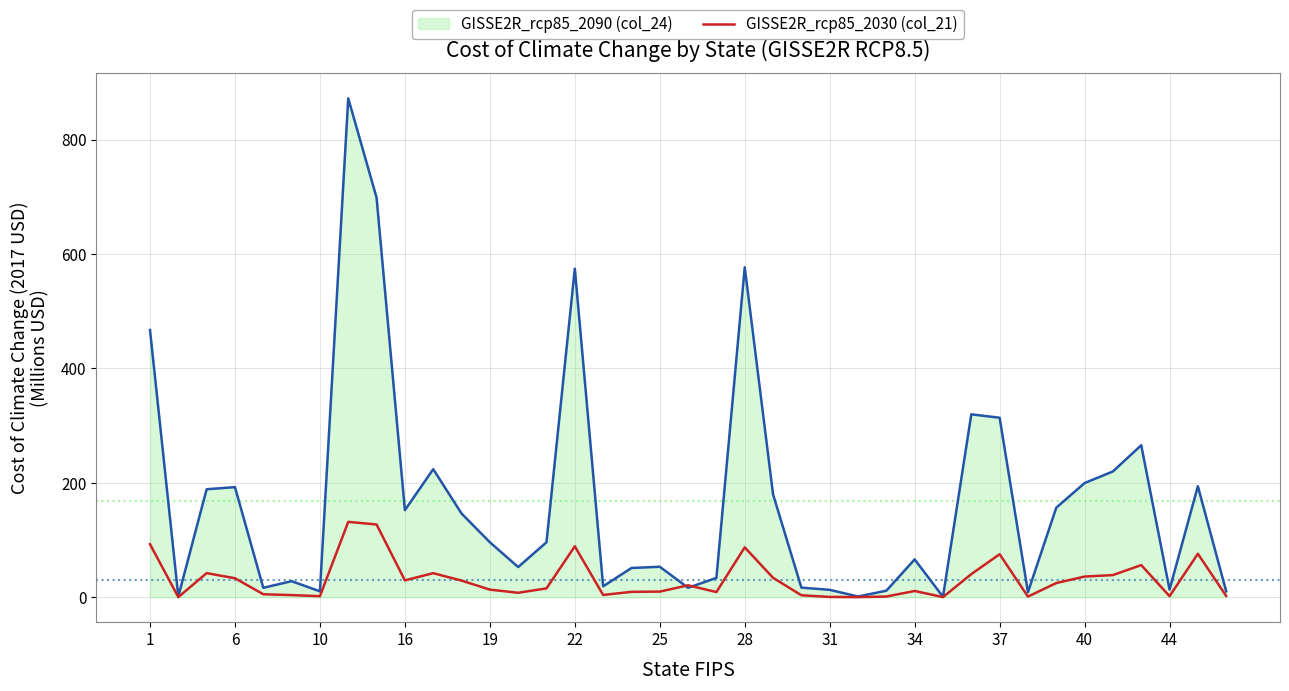

Which series has the largest range (max minus min)?

GISSE2R_rcp85_2090 (col_24)